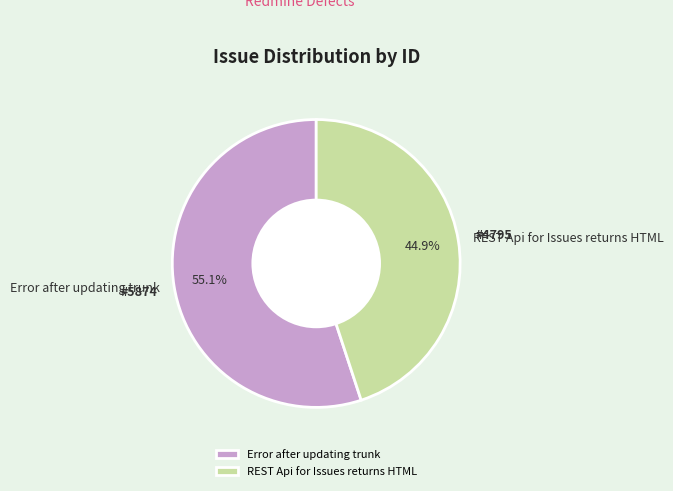

How many segments does this pie chart have?

2